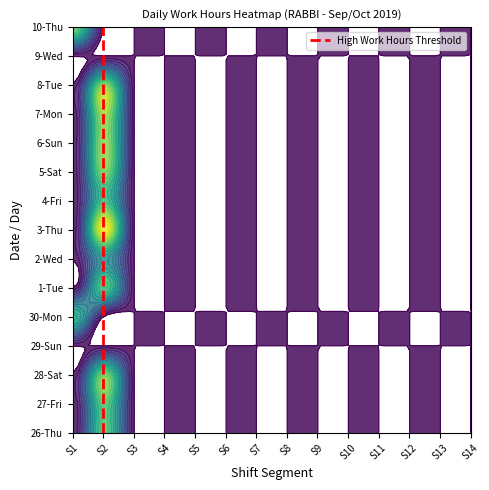

True or false: the data shows 8 at S2.

True